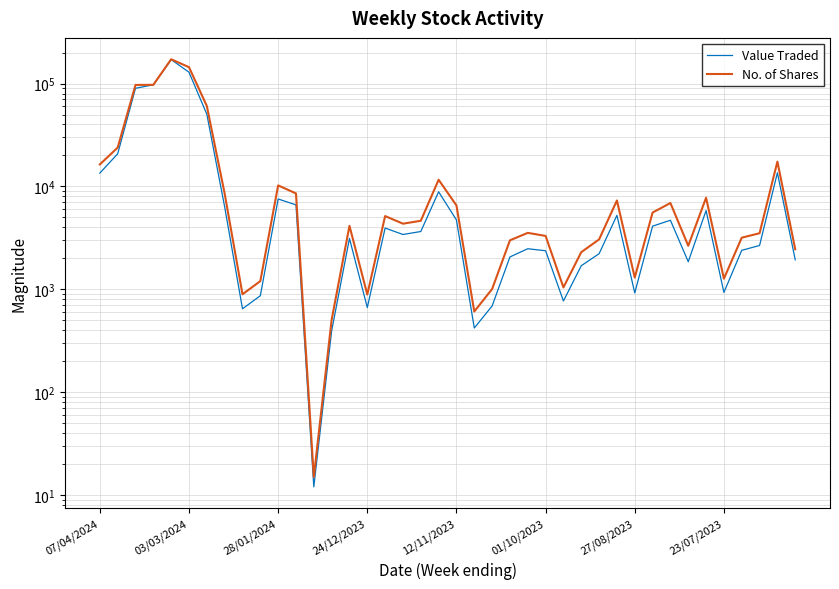

Does the chart display data point markers on the line(s)?

No